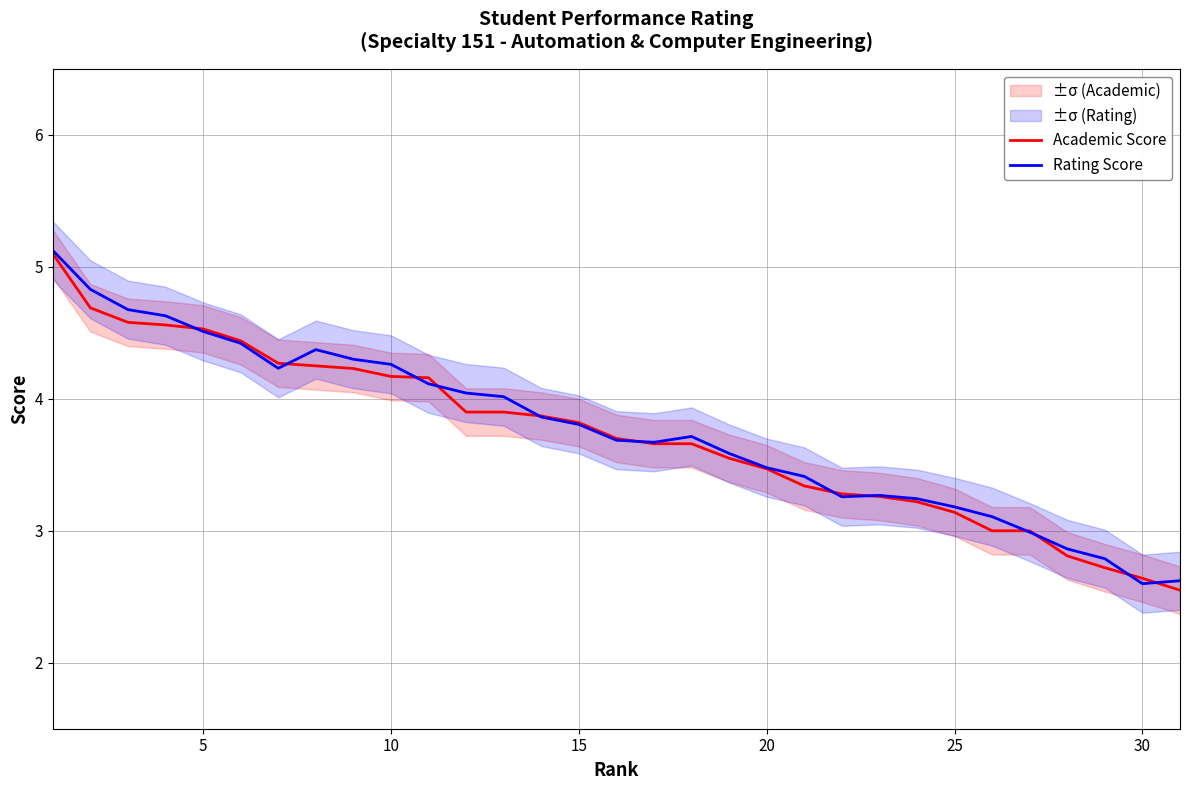

Which series ends up on top after the final intersection of Rating Score and Academic Score?

Rating Score